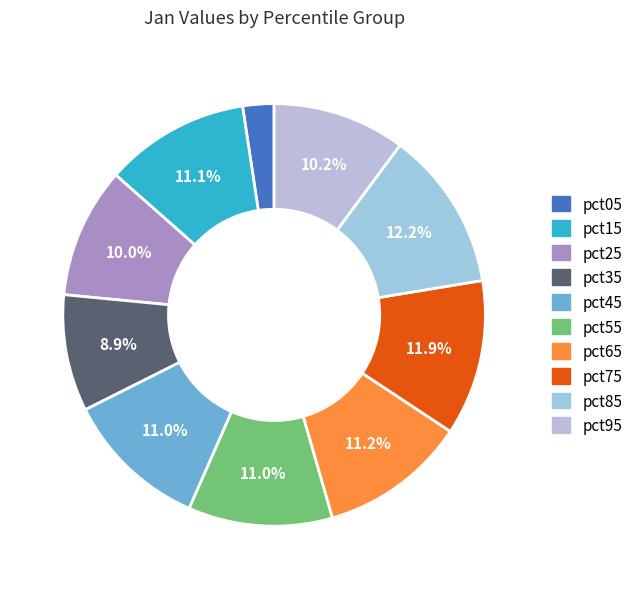

Does pct95 represent more than half of the total?

No